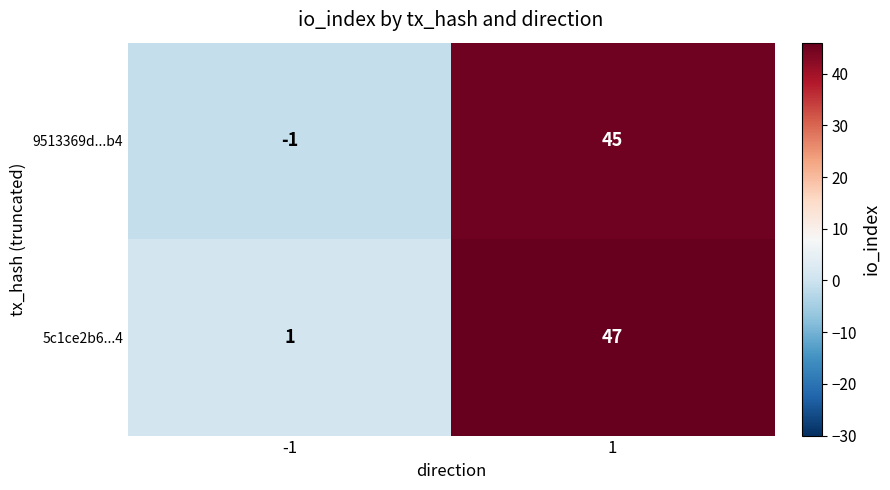

Rank the series at 1 from lowest to highest value.

9513369d...b4, 5c1ce2b6...4